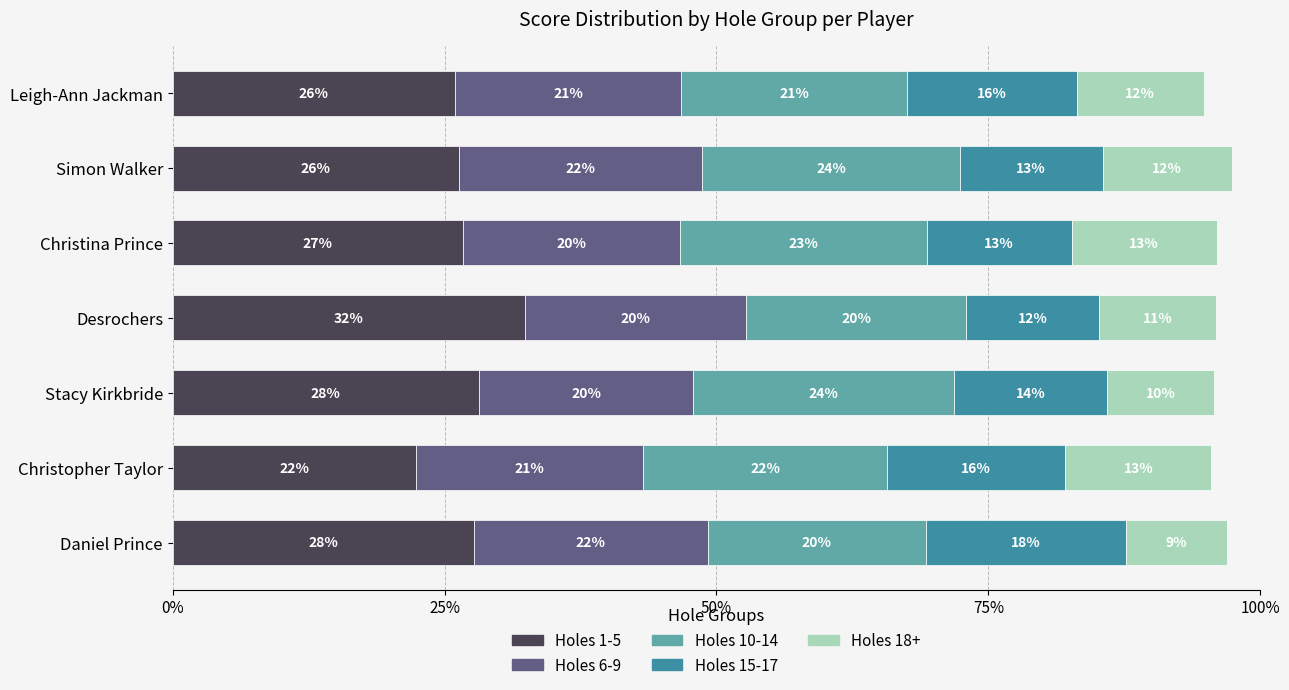

What are all the series names shown in the legend?

Holes 1-5, Holes 6-9, Holes 10-14, Holes 15-17, Holes 18+